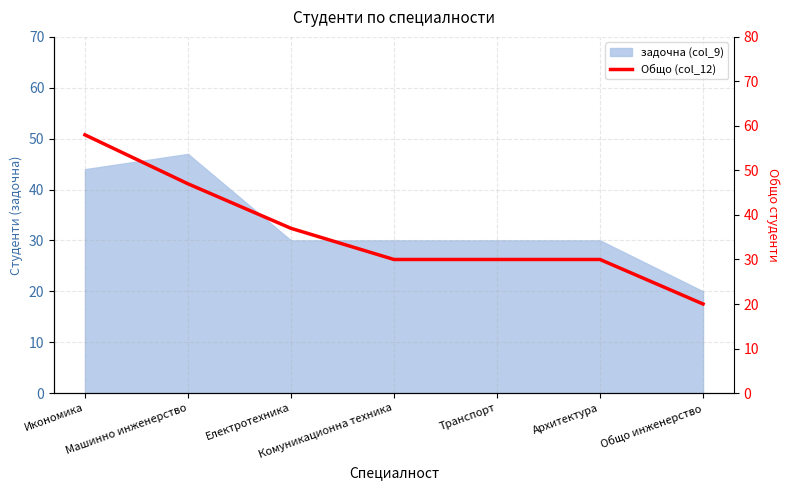

The value at Комуникационна техника is 30. True or false?

True